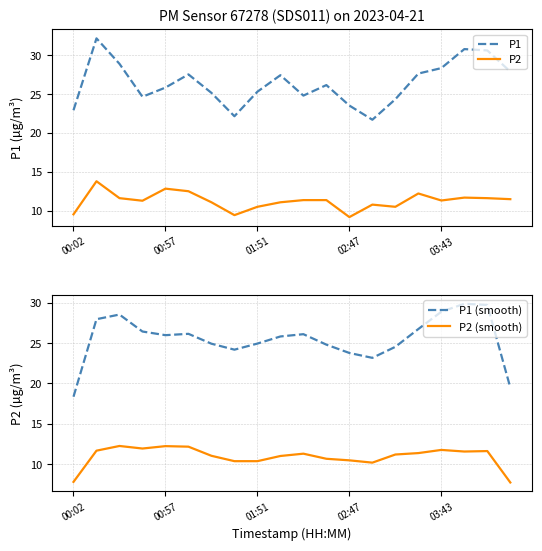

Is it true that P1 (smooth) equals 23.2 at 13?

True